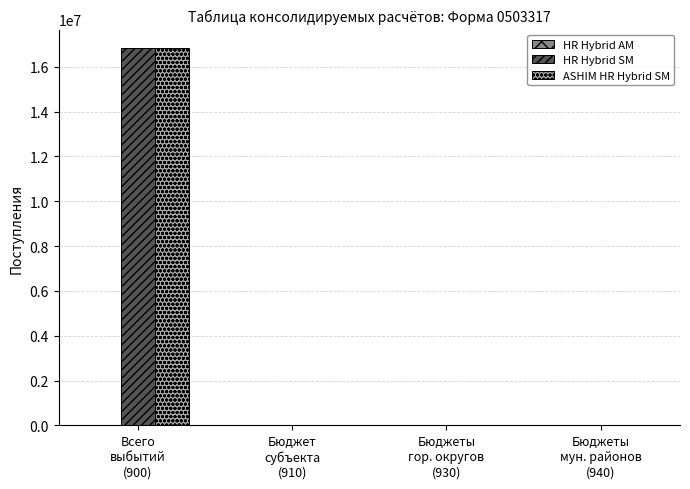

Are the bars grouped side by side (vs. stacked)?

Yes